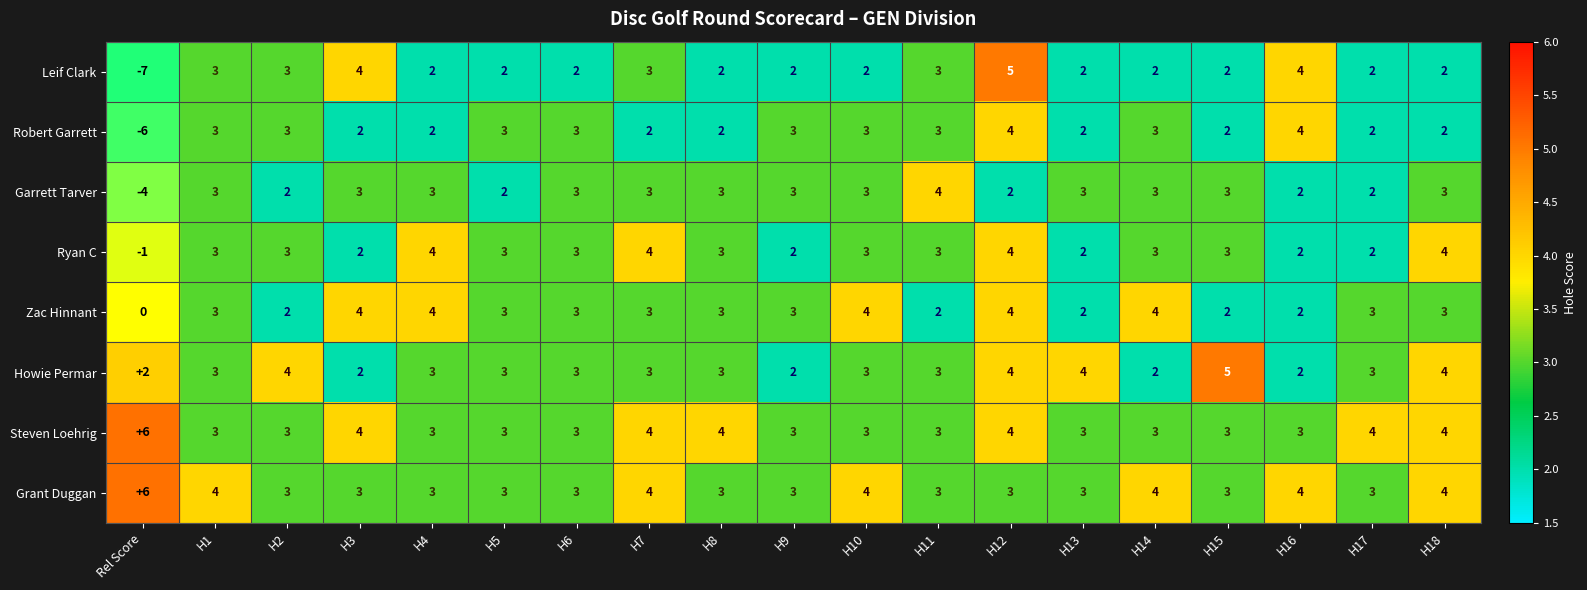

The value of Howie Permar at H8 is 3. True or false?

True